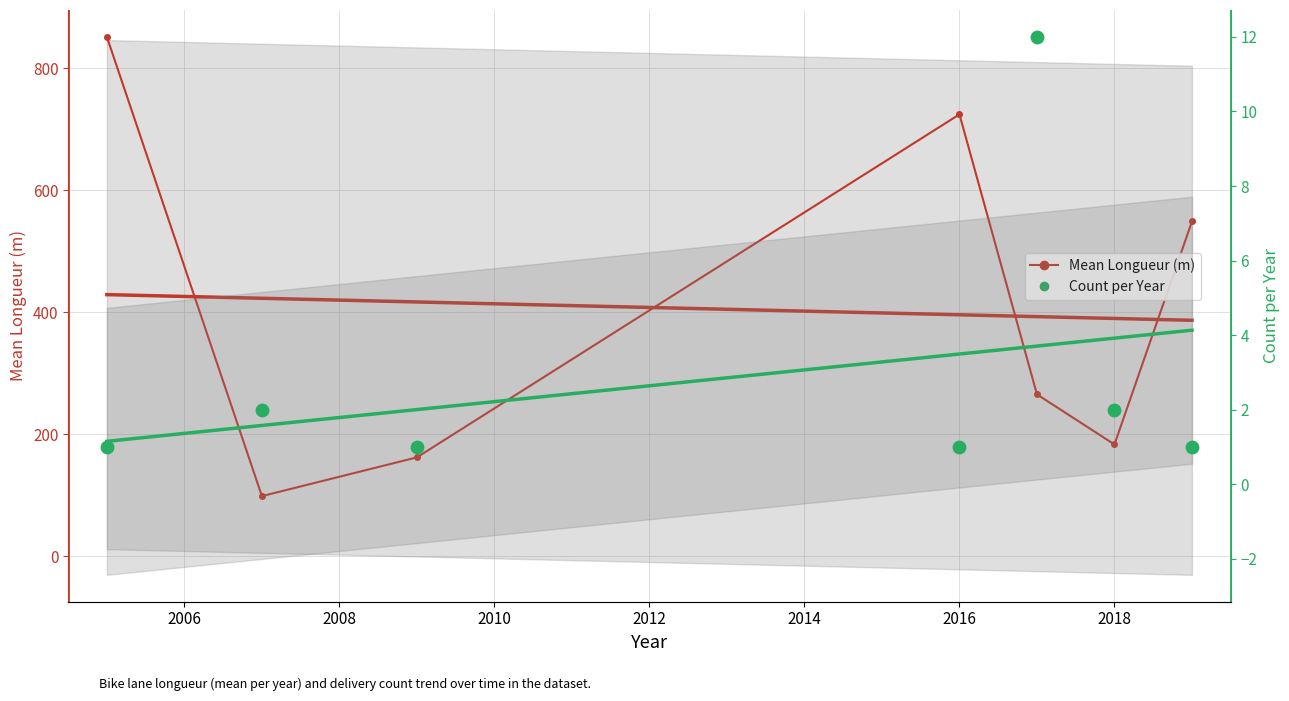

Which series has the widest spread of Y values?

Mean Longueur (m)